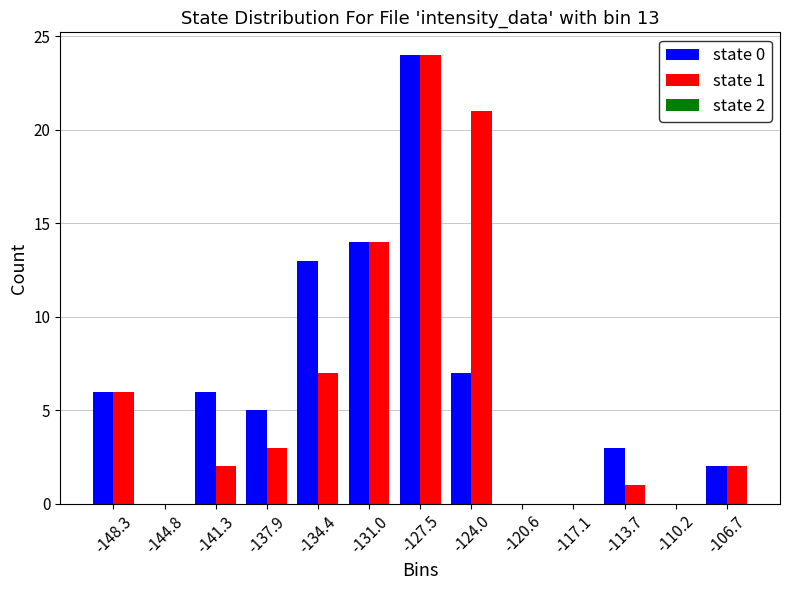

In the state 0 series, which range on the x-axis has the tallest bar?

-129.0 to -126.0